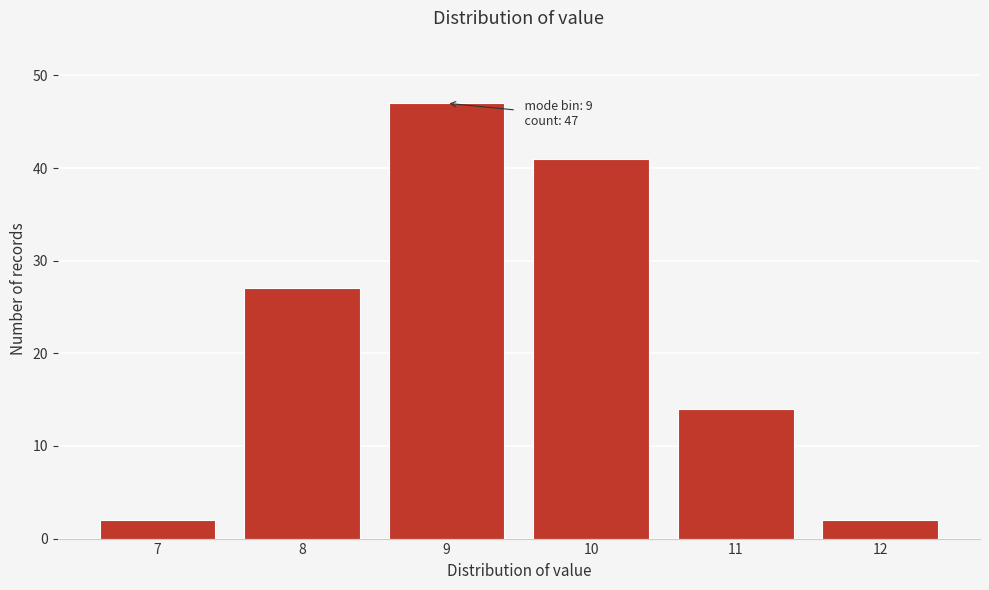

Reading right to left, list all the values displayed in this chart.

2	14	41	47	27	2